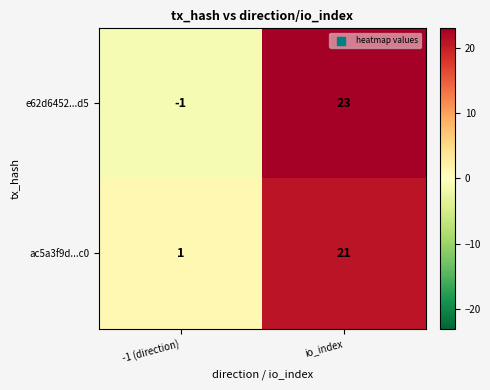

At which category is the sum across all series the highest?

io_index